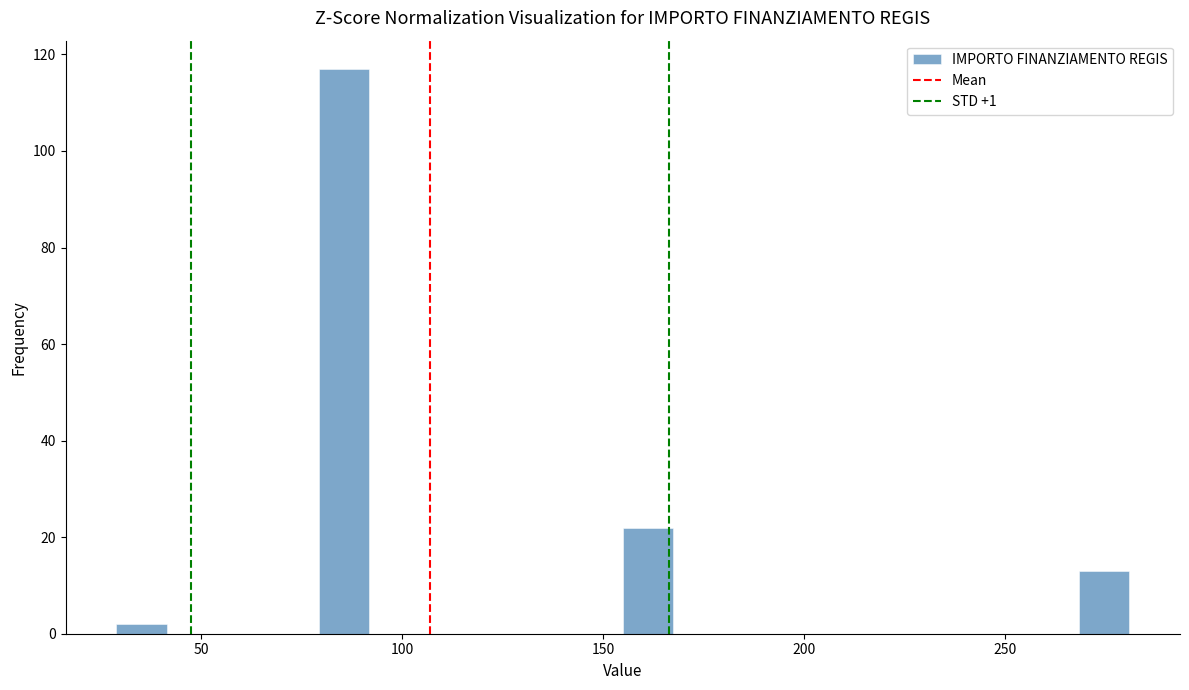

Around what value on the x-axis is the tallest bar? Give the approximate position of its centre, as read against the axis.

85